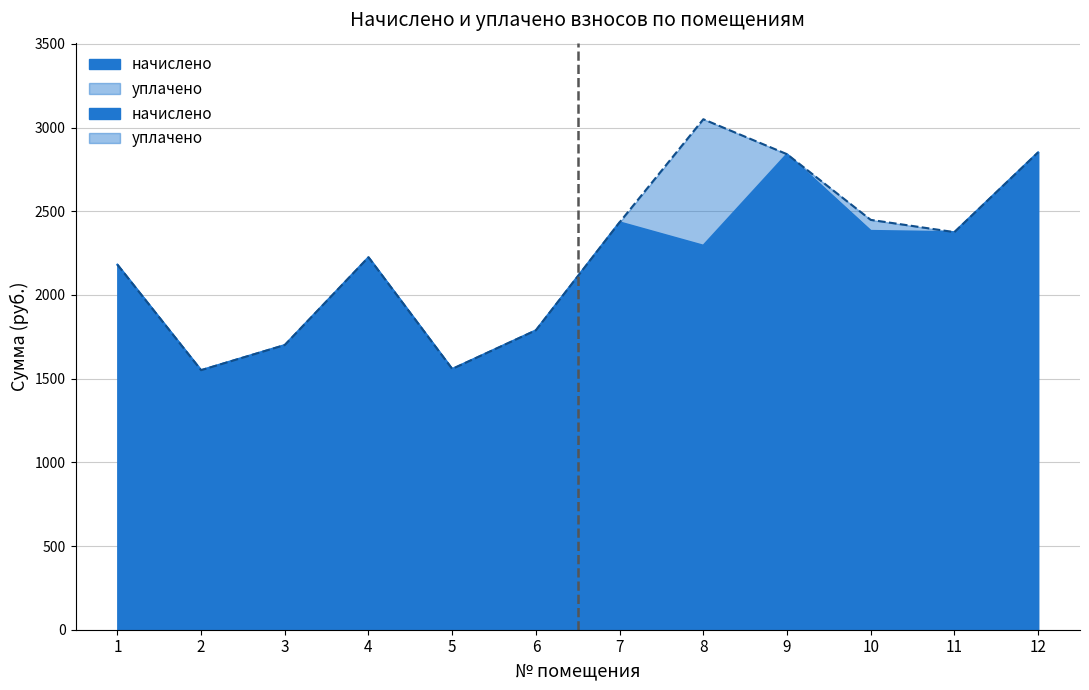

At which label does уплачено first exceed 2375?

7